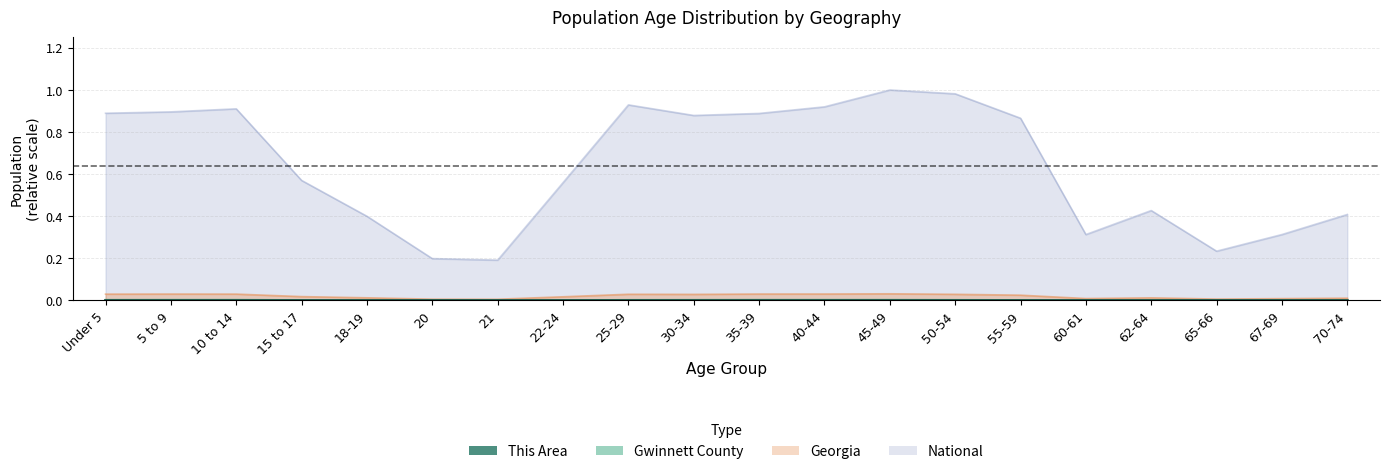

At which category does Georgia reach its first local valley?

21